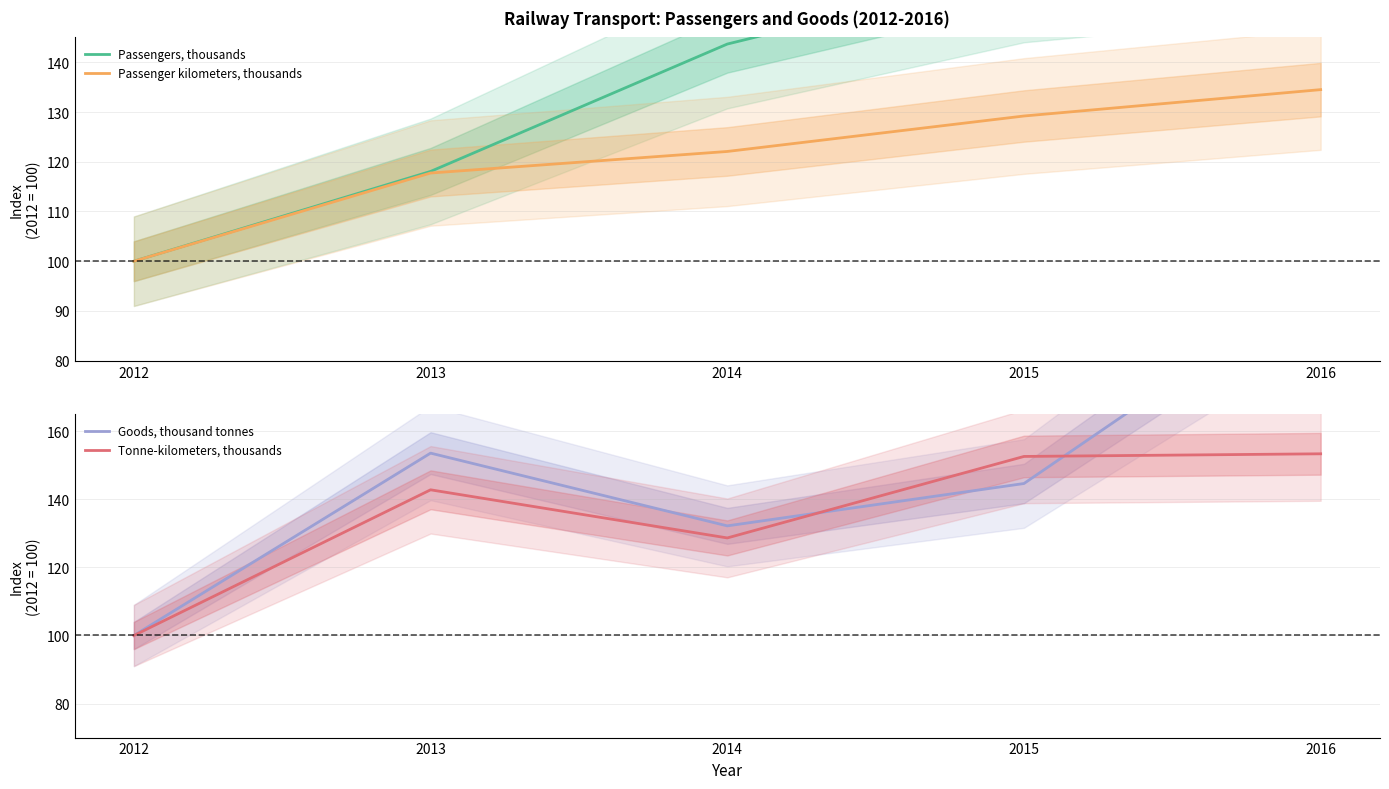

Rank the series by their maximum value, from lowest to highest.

Passenger kilometers, thousands, Tonne-kilometers, thousands, Passengers, thousands, Goods, thousand tonnes